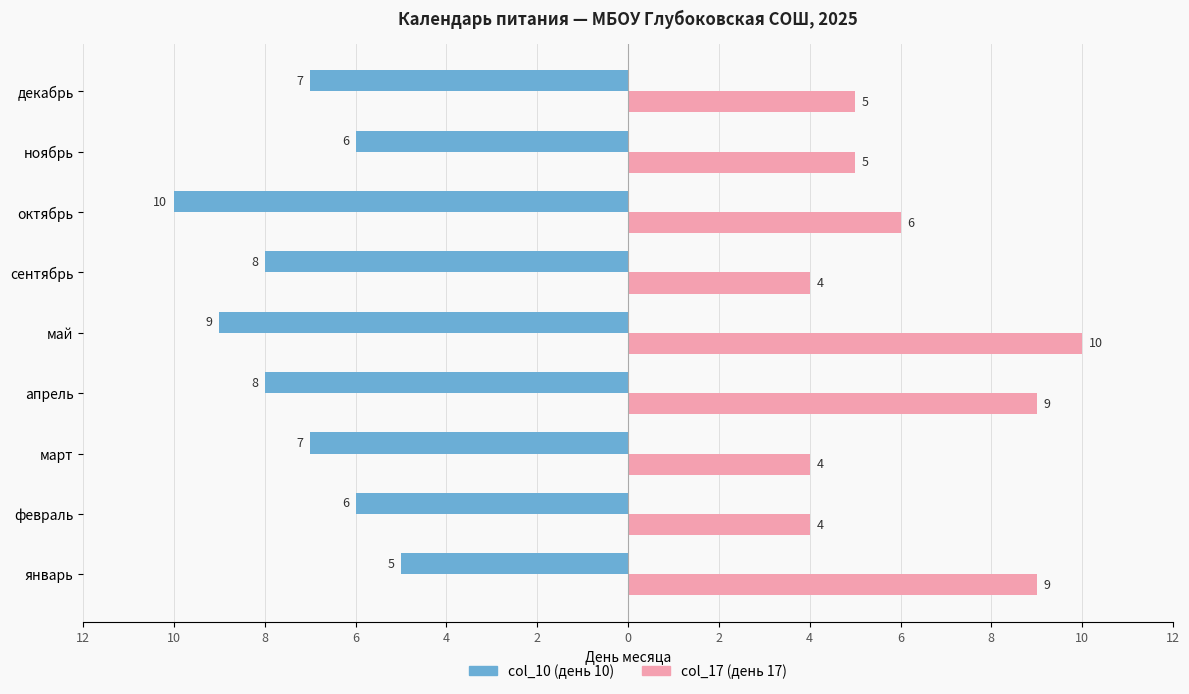

What are all the series names shown in the legend?

col_10 (день 10), col_17 (день 17)